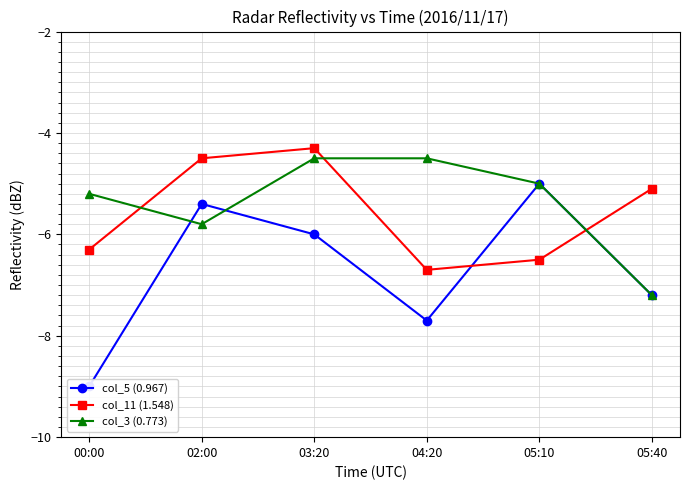

At which label does col_5 (0.967) first exceed -6?

02:00